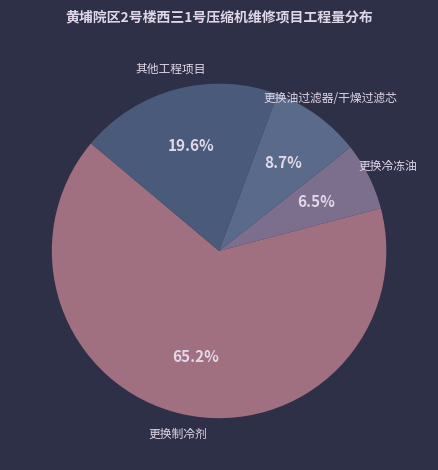

To the nearest percent, what is the average slice percentage?

25%